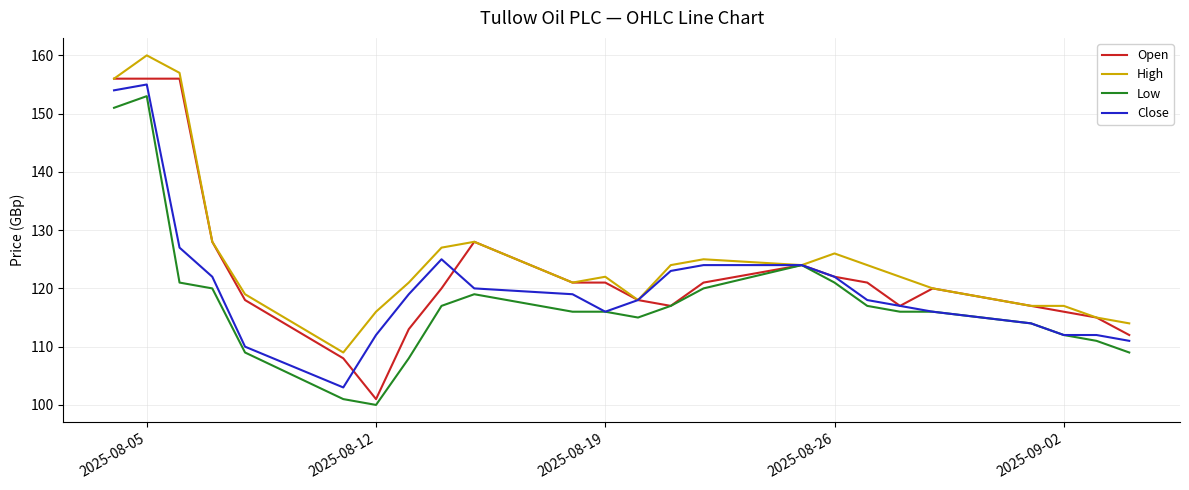

Rank the series by their average value, from lowest to highest.

Low, Close, Open, High